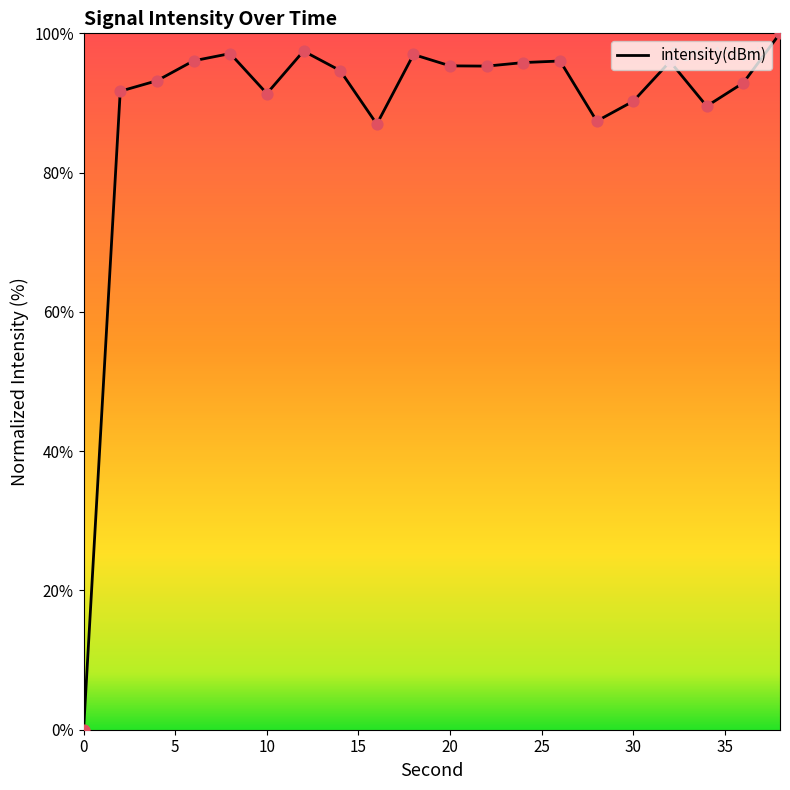

What is the greatest value displayed?

100.0